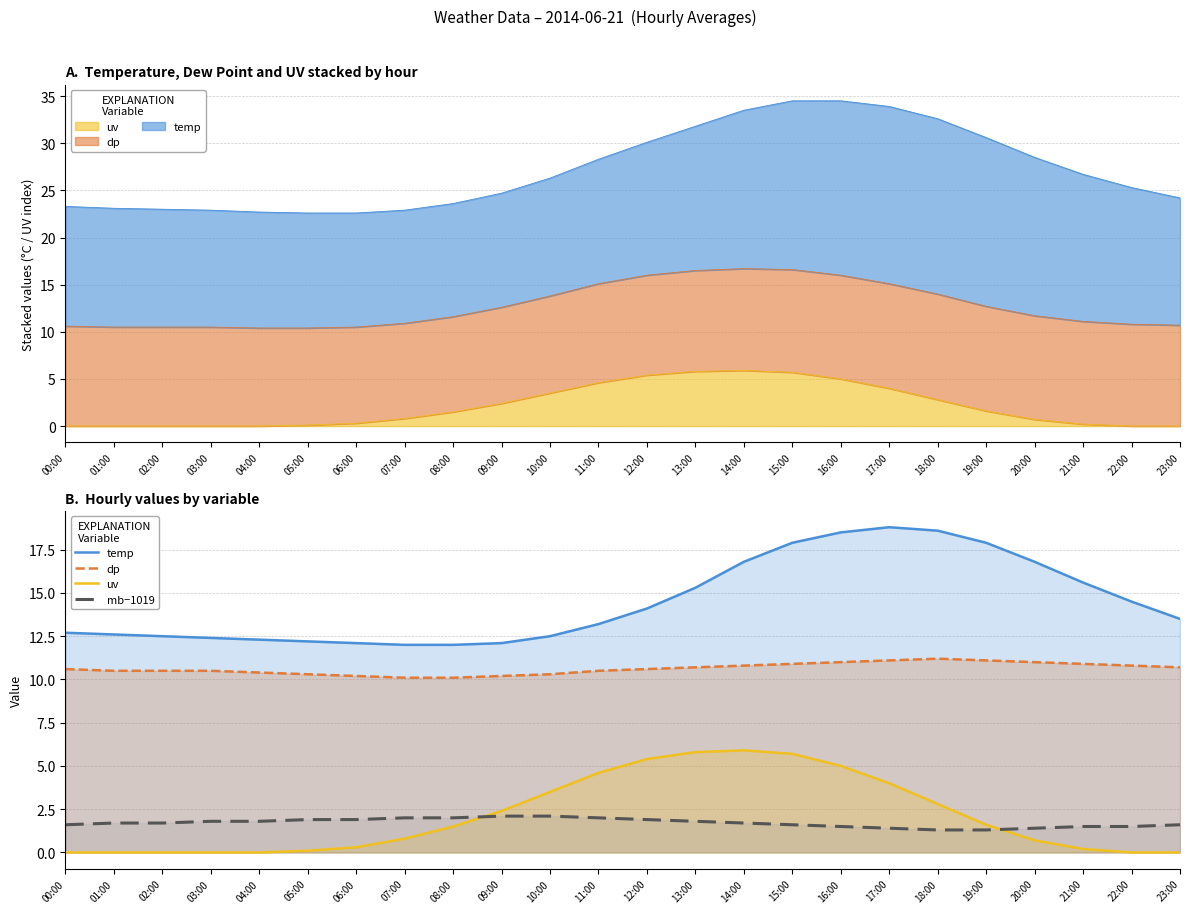

Which series has the largest total across all categories?

temp